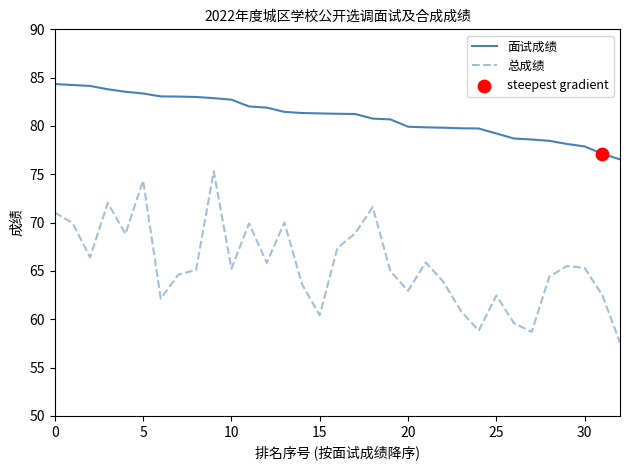

Which series has the largest range (max minus min)?

总成绩